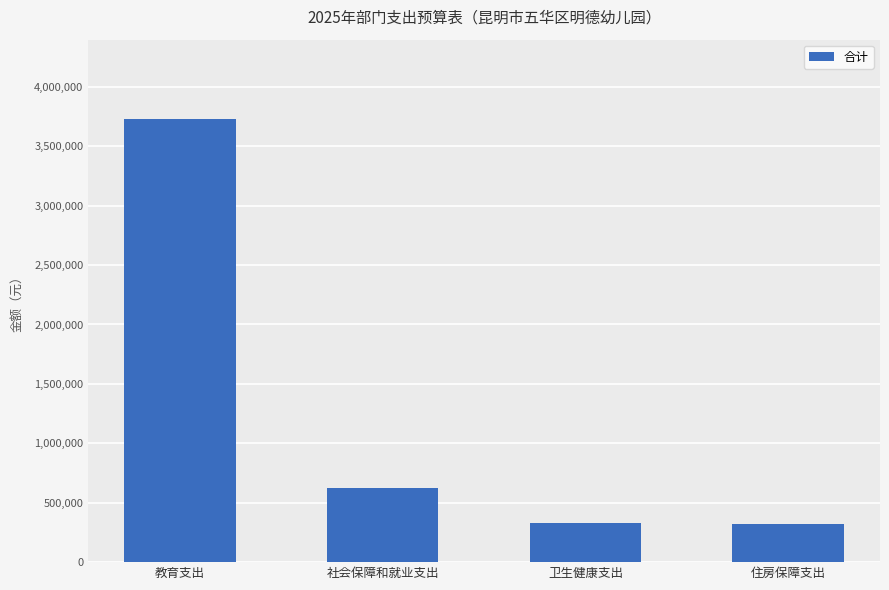

What value does the data have at 教育支出?

3726143